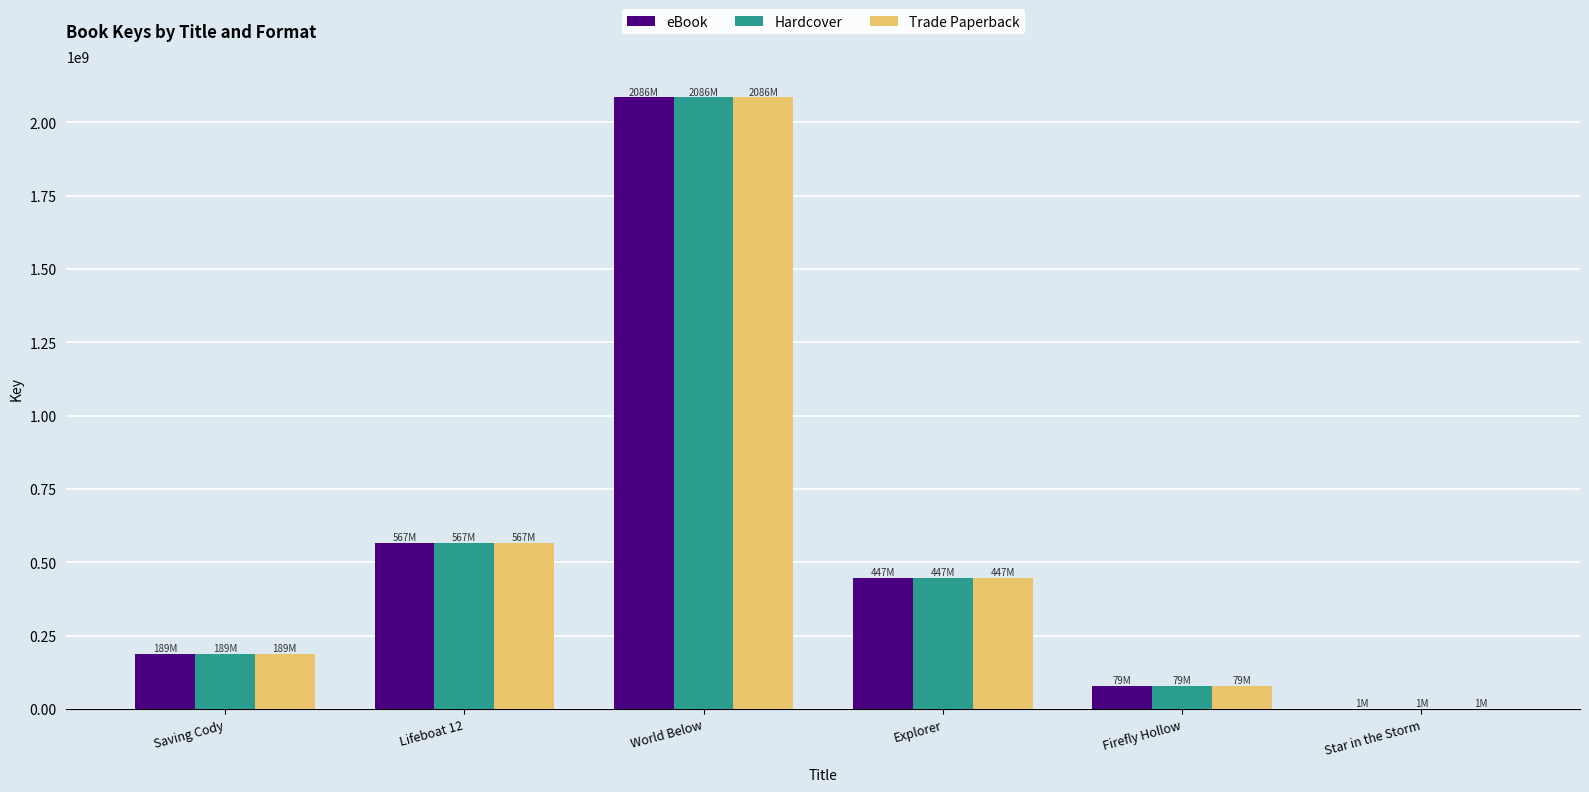

Where is Trade Paperback nearest to the value 1043663902?

Lifeboat 12